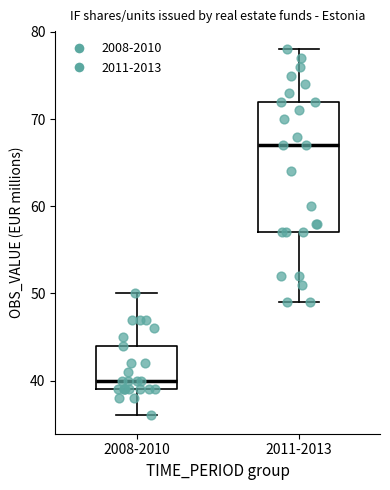

Comparing the boxes themselves (not the whiskers), which one is the tallest?

2011-2013